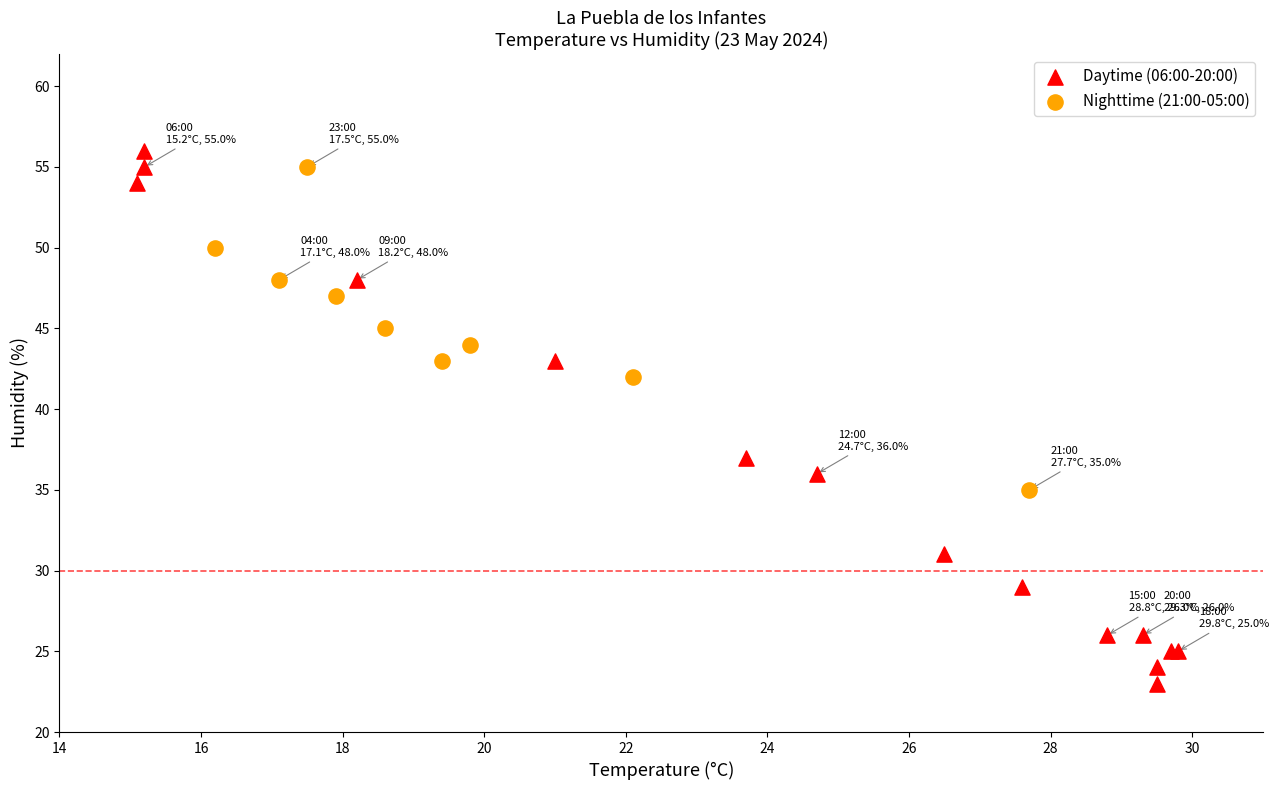

Which series has the largest Y range (max minus min)?

Daytime (06:00-20:00)